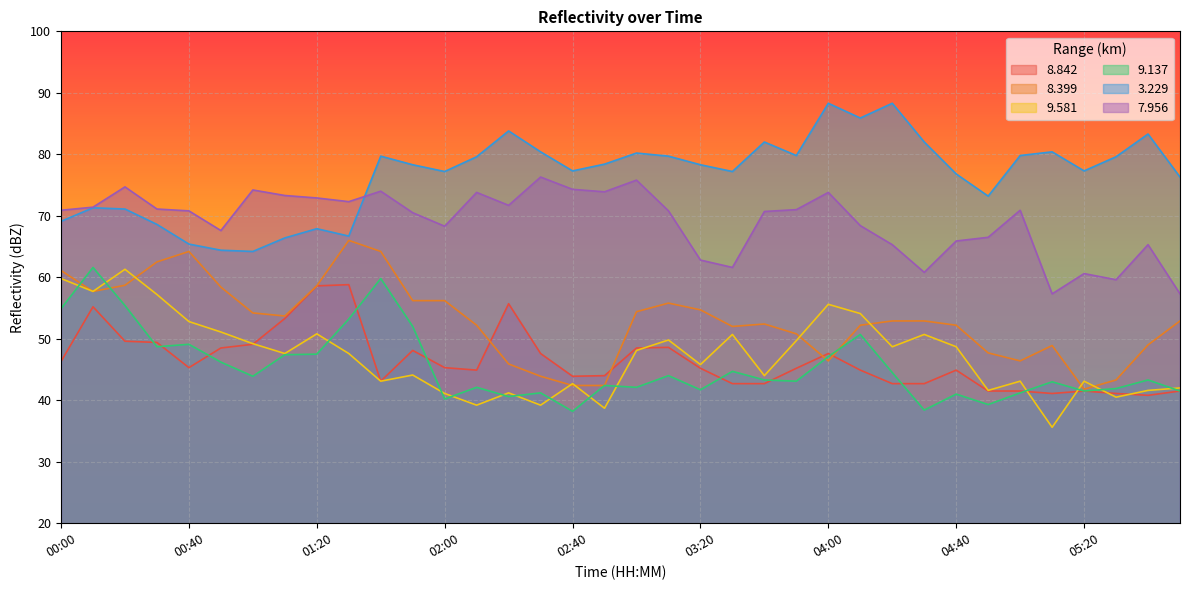

Which series changed the most between 00:00 and 03:30?

9.137